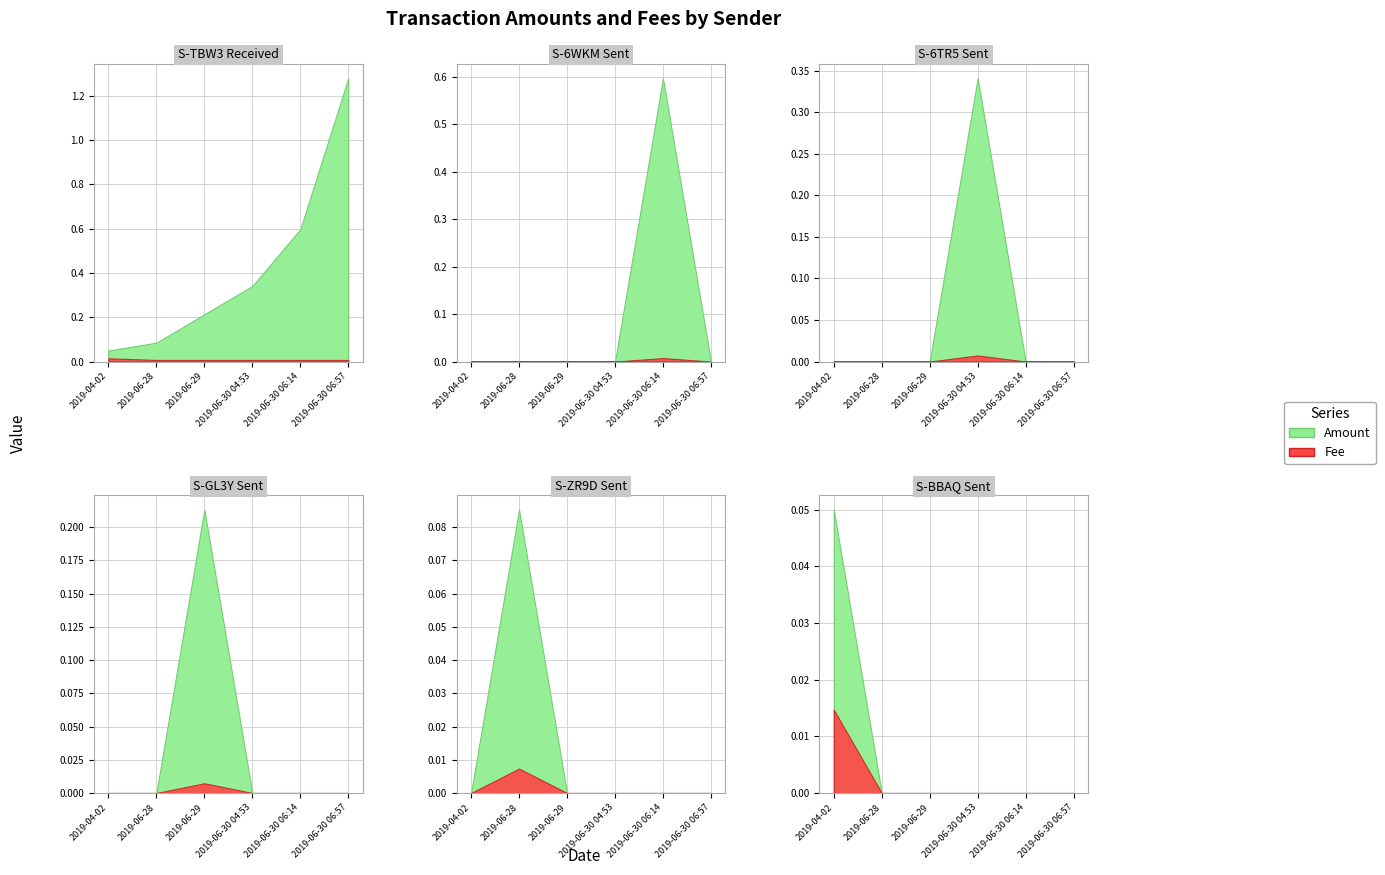

True or false: Amount and Fee intersect in this chart.

False